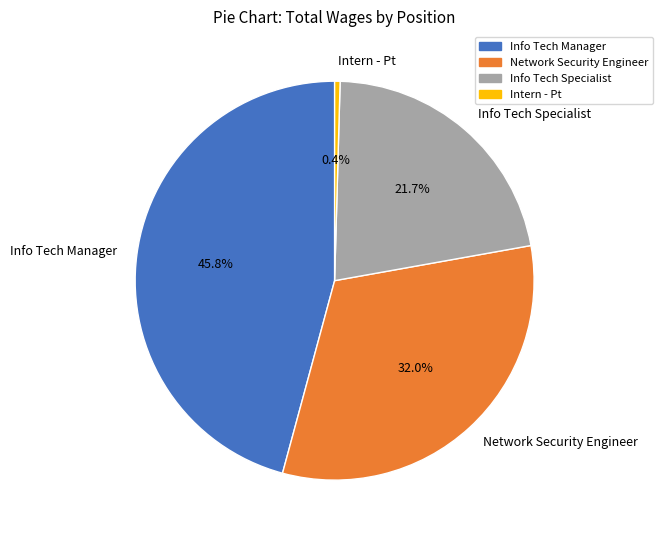

Do Info Tech Specialist and Intern - Pt together represent more than half of the pie?

No